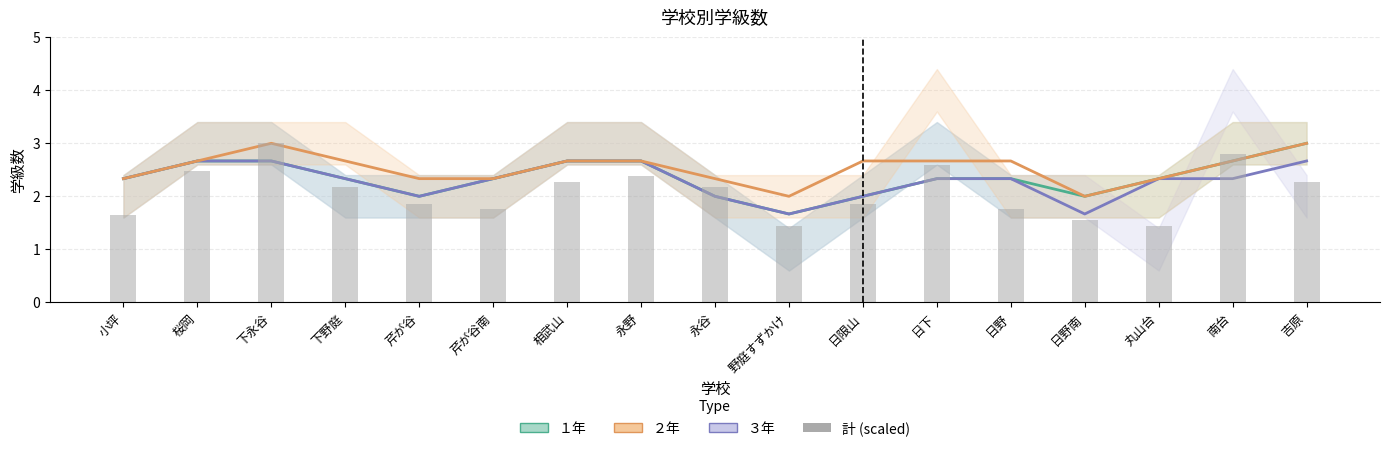

What is the highest value of the １年 (trend) series?

3.0